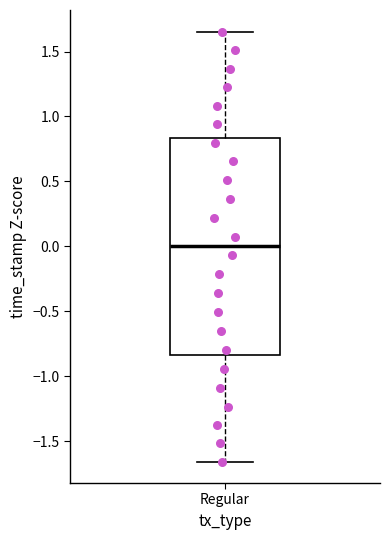

Transcribe this box plot: give where the median line is, the range the box spans, and where the two whiskers end, as read against the y-axis. The values are not printed on the chart, so give them approximately, as read against the axis.

median 0.00, box -0.85 to 0.85, whiskers -1.65 to 1.65